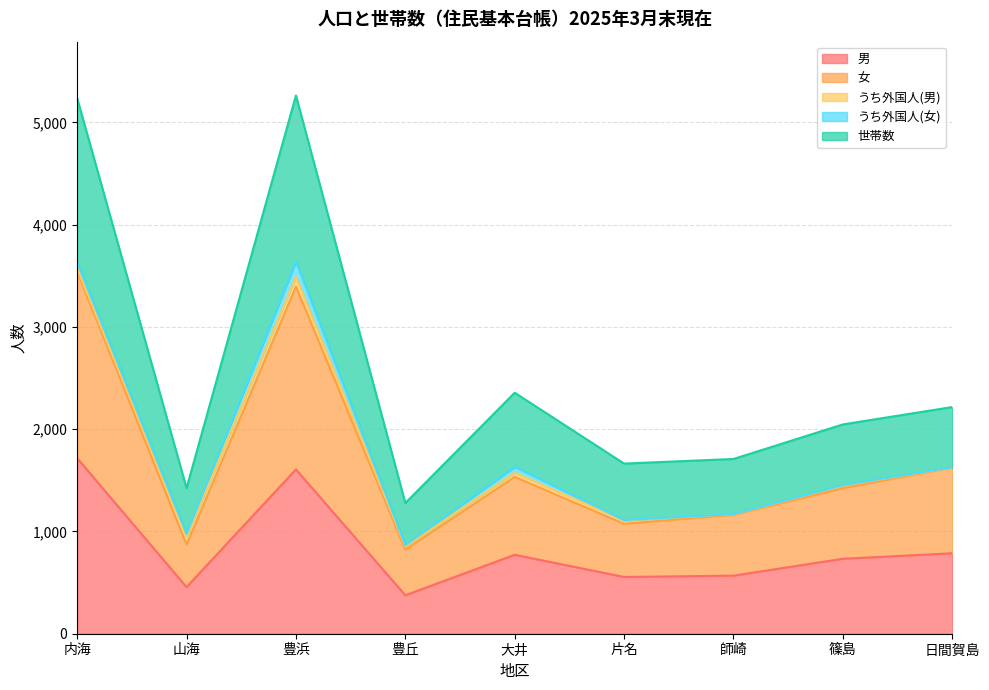

The 男 series shows 376 at 豊丘. True or false?

True